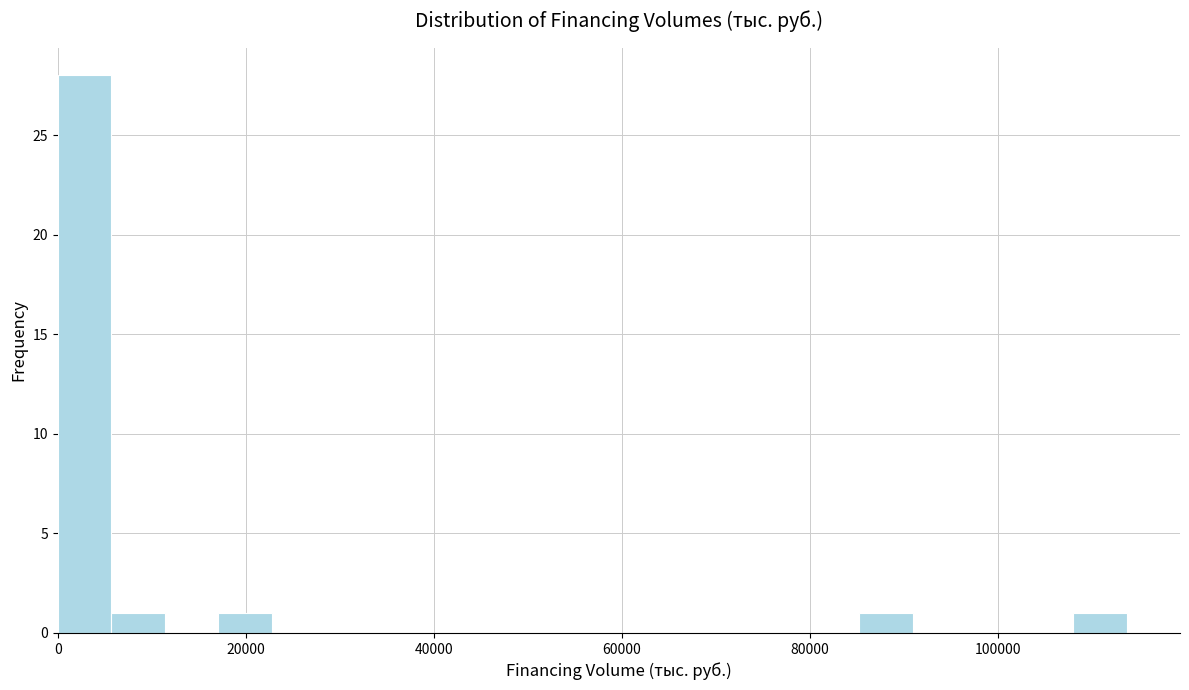

Read against the x-axis, roughly where is the centre of the tallest bar?

2000